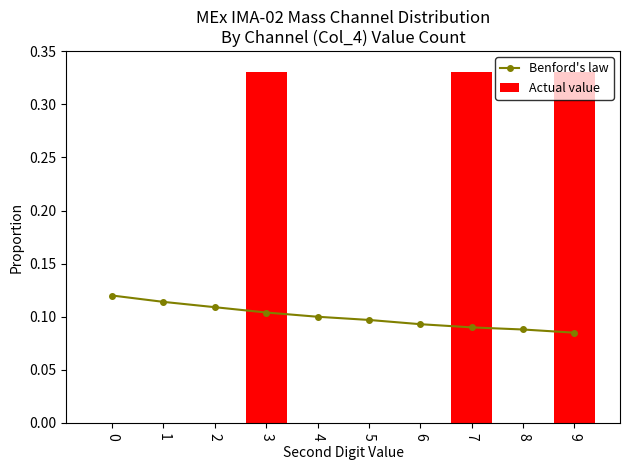

What is the difference between the second highest and second lowest values in the Actual value series?

0.3